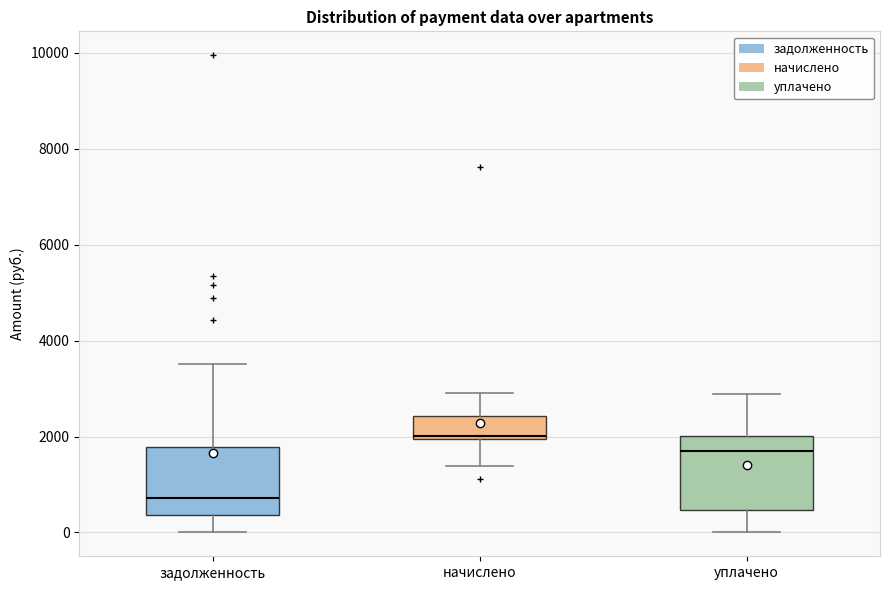

Reading left to right, read every box against the y-axis: the position of its median line, the range the box covers, and the ends of its whiskers. The values are not printed on the chart, so give them approximately, as read against the axis.

задолженность: median 800, box 400 to 1800, whiskers 0 to 3600
начислено: median 2000 (just above the box's lower edge), box 2000 to 2400, whiskers 1400 to 2800
уплачено: median 1600, box 400 to 2000, whiskers 0 to 2800